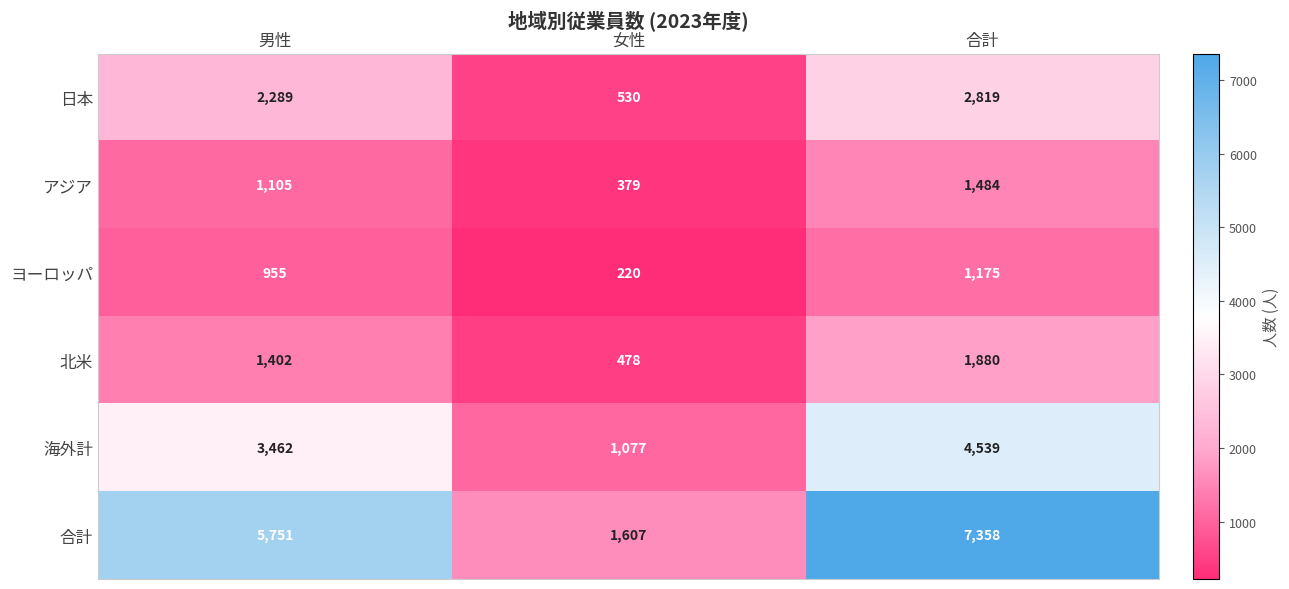

Which series has the largest total across all categories?

合計